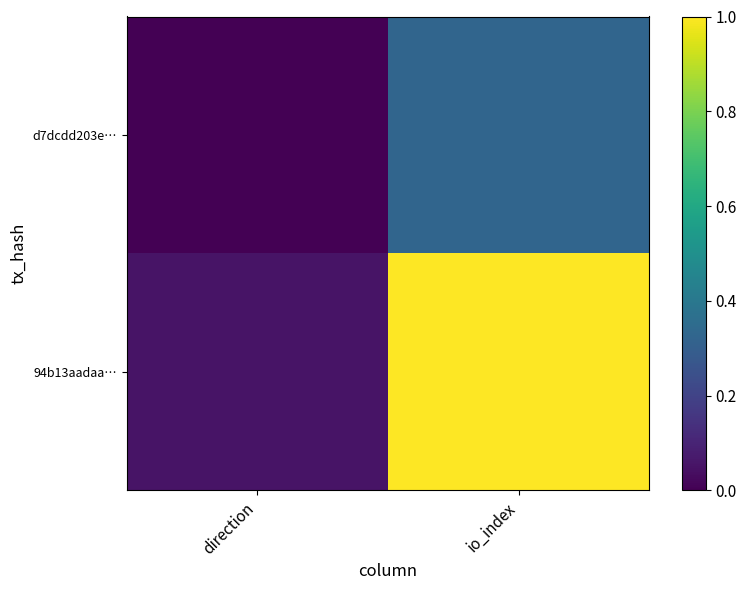

Reading right to left, what are all the values shown in this chart?

d7dcdd203e…: io_index=0.3	direction=0.0
94b13aadaa…: io_index=1.0	direction=0.1